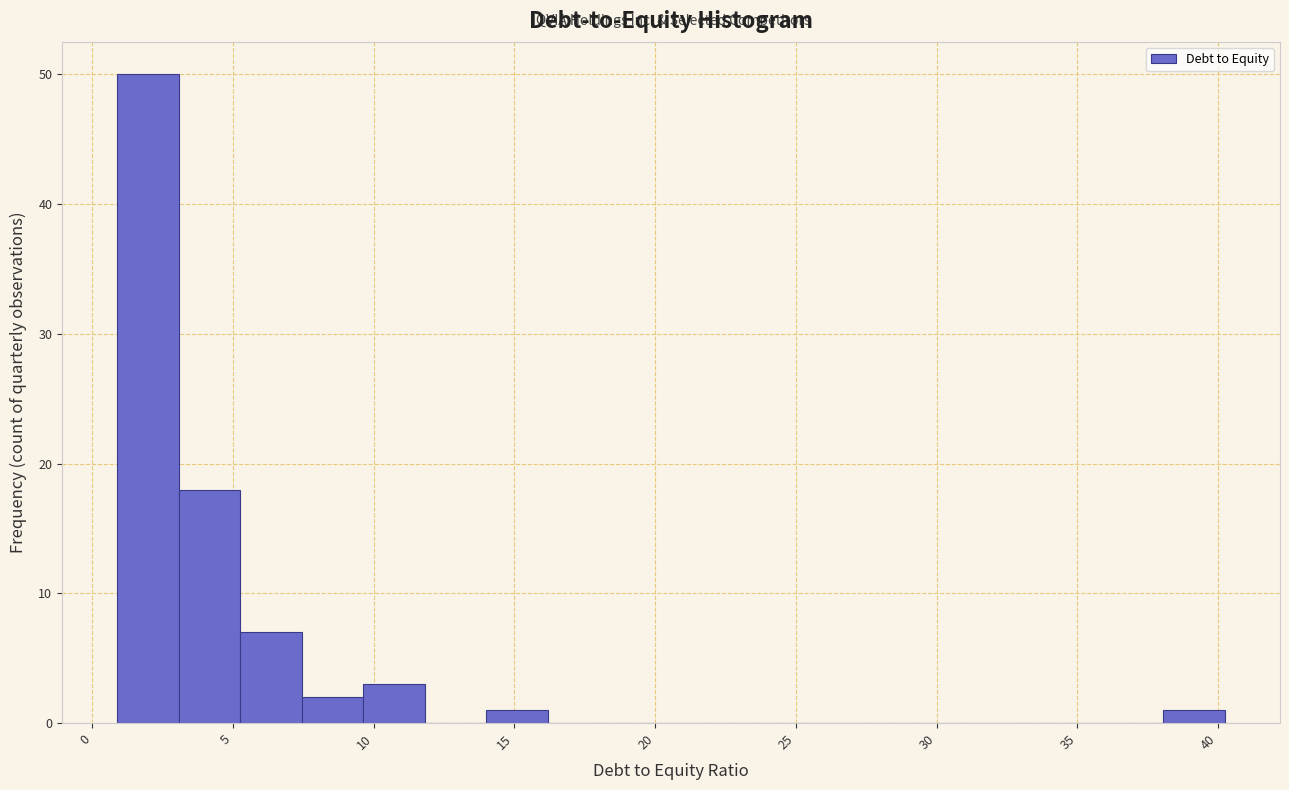

Reading left to right, transcribe this chart: for each bar, give the range it covers on the x-axis and its height. Neither the bar edges nor the heights are printed on the chart, so give them approximately, as read against the axes.

1.0 to 3.0: 50
3.0 to 5.5: 18
5.5 to 7.5: 7
7.5 to 9.5: 2
9.5 to 12.0: 3
12.0 to 14.0: 0
14.0 to 16.0: 1
16.0 to 18.5: 0
18.5 to 20.5: 0
20.5 to 23.0: 0
23.0 to 25.0: 0
25.0 to 27.0: 0
27.0 to 29.5: 0
29.5 to 31.5: 0
31.5 to 33.5: 0
33.5 to 36.0: 0
36.0 to 38.0: 0
38.0 to 40.0: 1